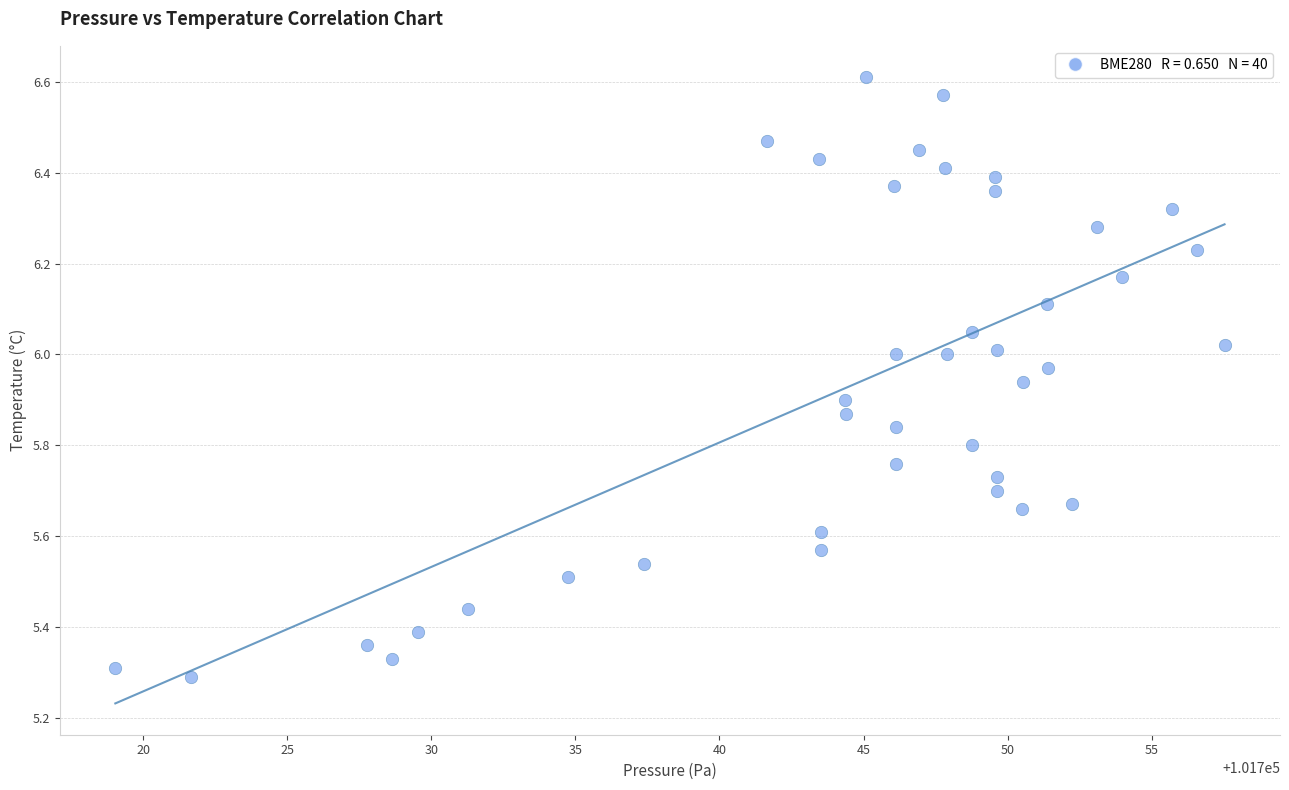

What is the range of Y values (max minus min)?

1.3